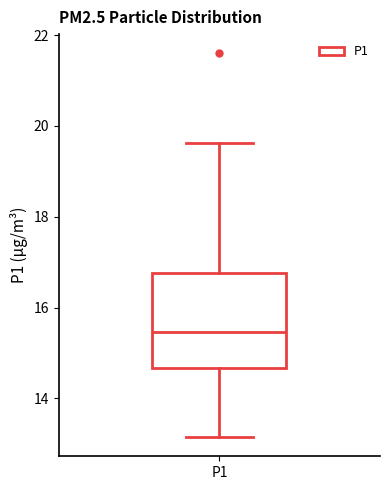

Transcribe this box plot: give where the median line is, the range the box spans, and where the two whiskers end, as read against the y-axis. The values are not printed on the chart, so give them approximately, as read against the axis.

median 15.4, box 14.6 to 16.8, whiskers 13.2 to 19.6